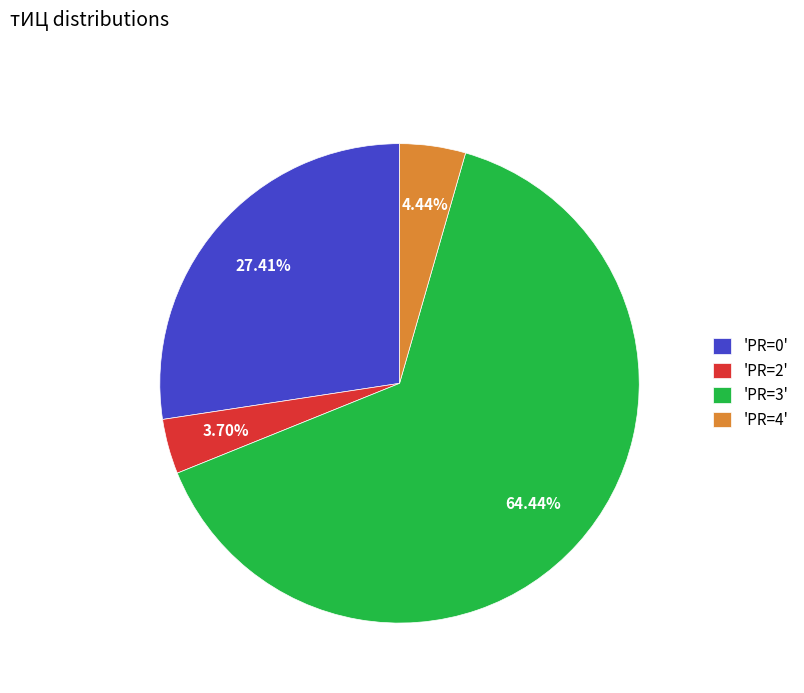

Which category accounts for the majority?

'PR=3'